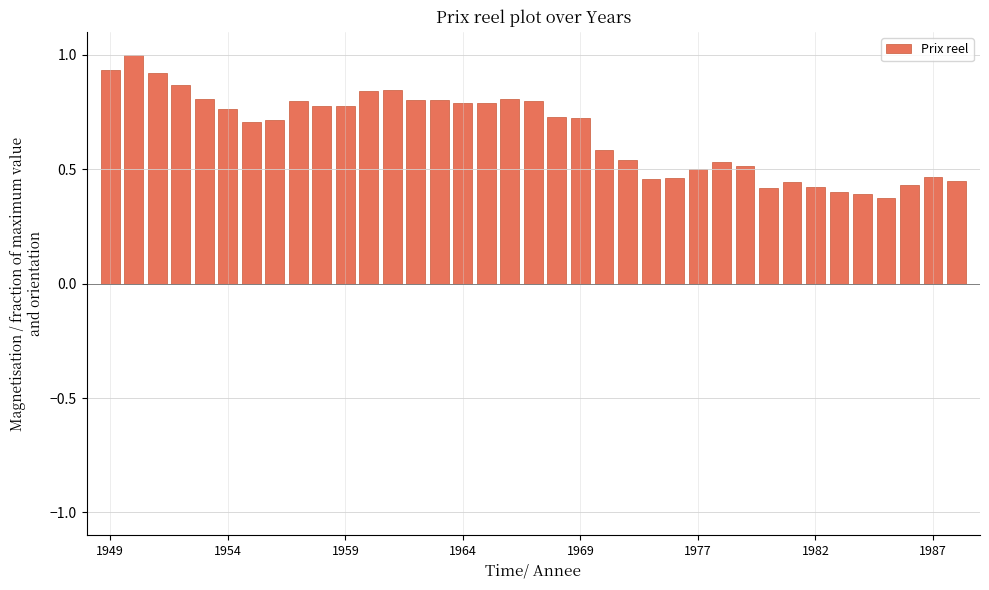

What is the sum of all values?

24.3